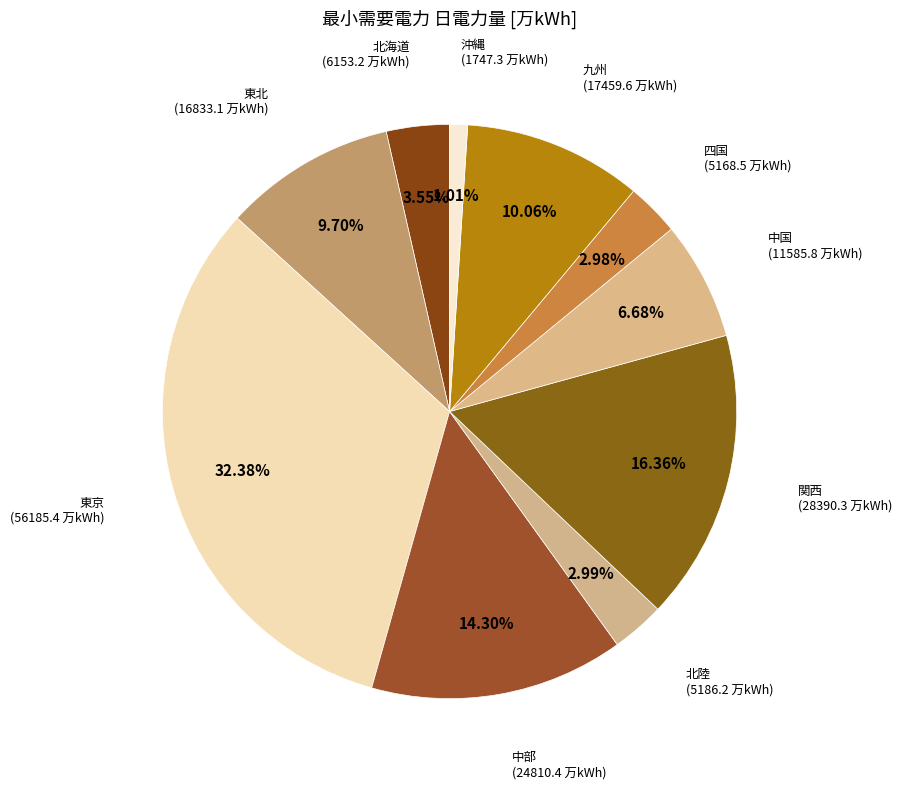

Count the number of slices in the pie.

10